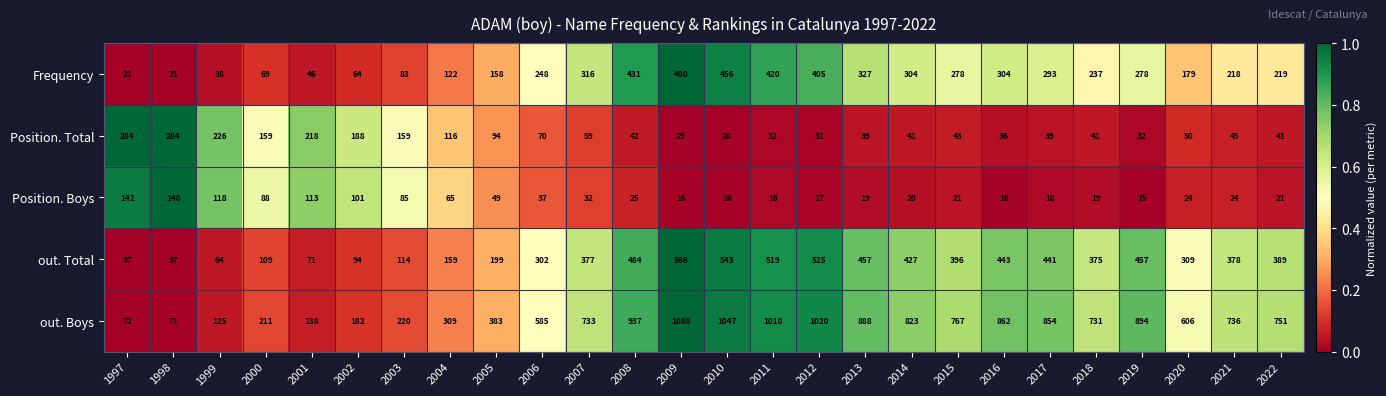

Is it true that out. Total equals 210 at 2012?

False